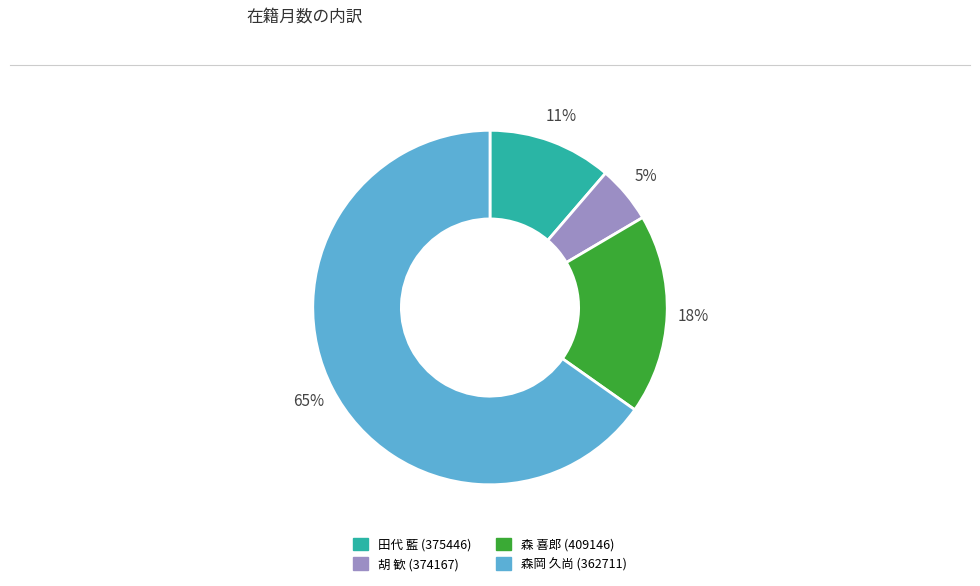

Is there a majority slice in this chart?

Yes